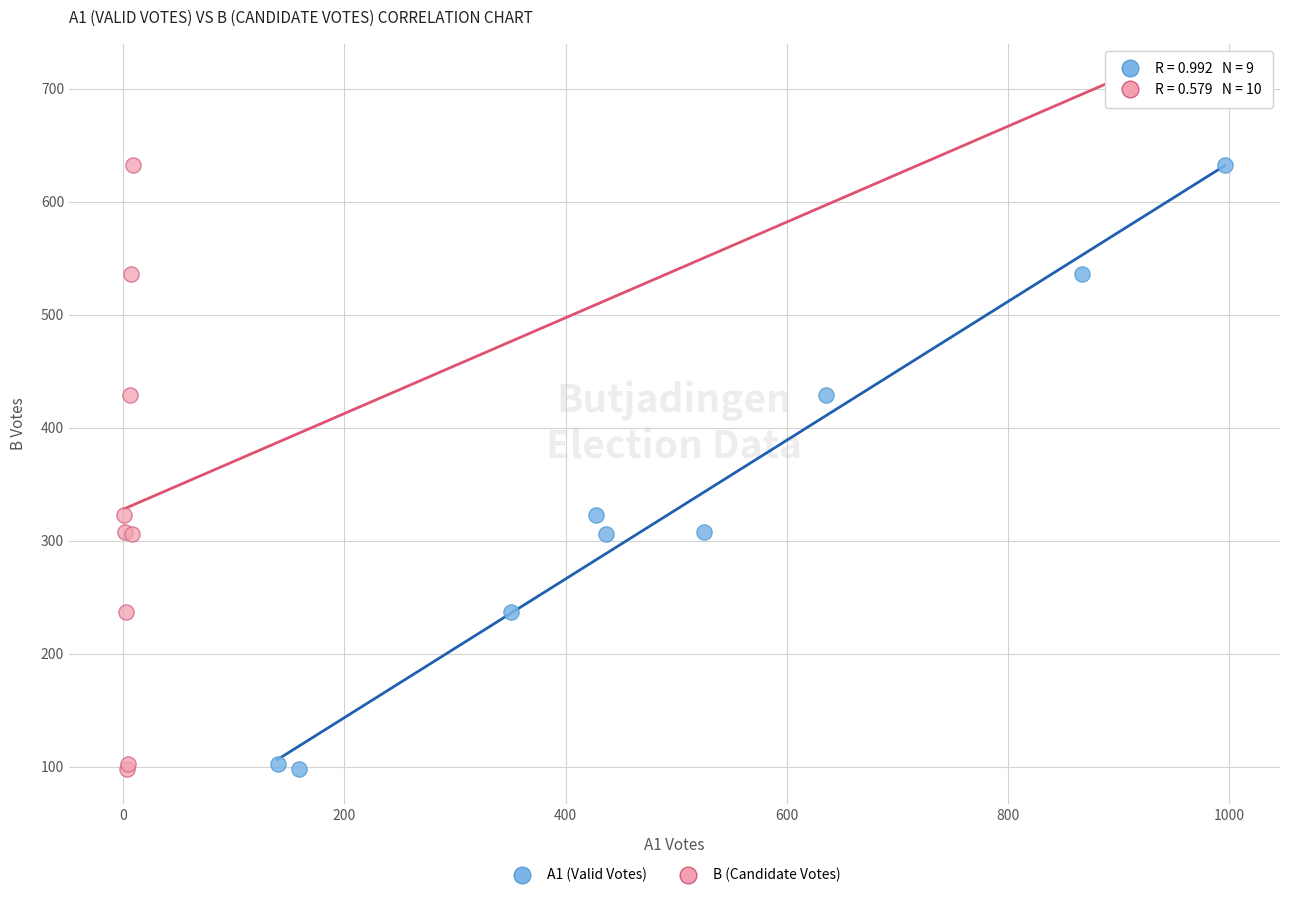

Which series contains the highest Y value?

B (Candidate Votes)